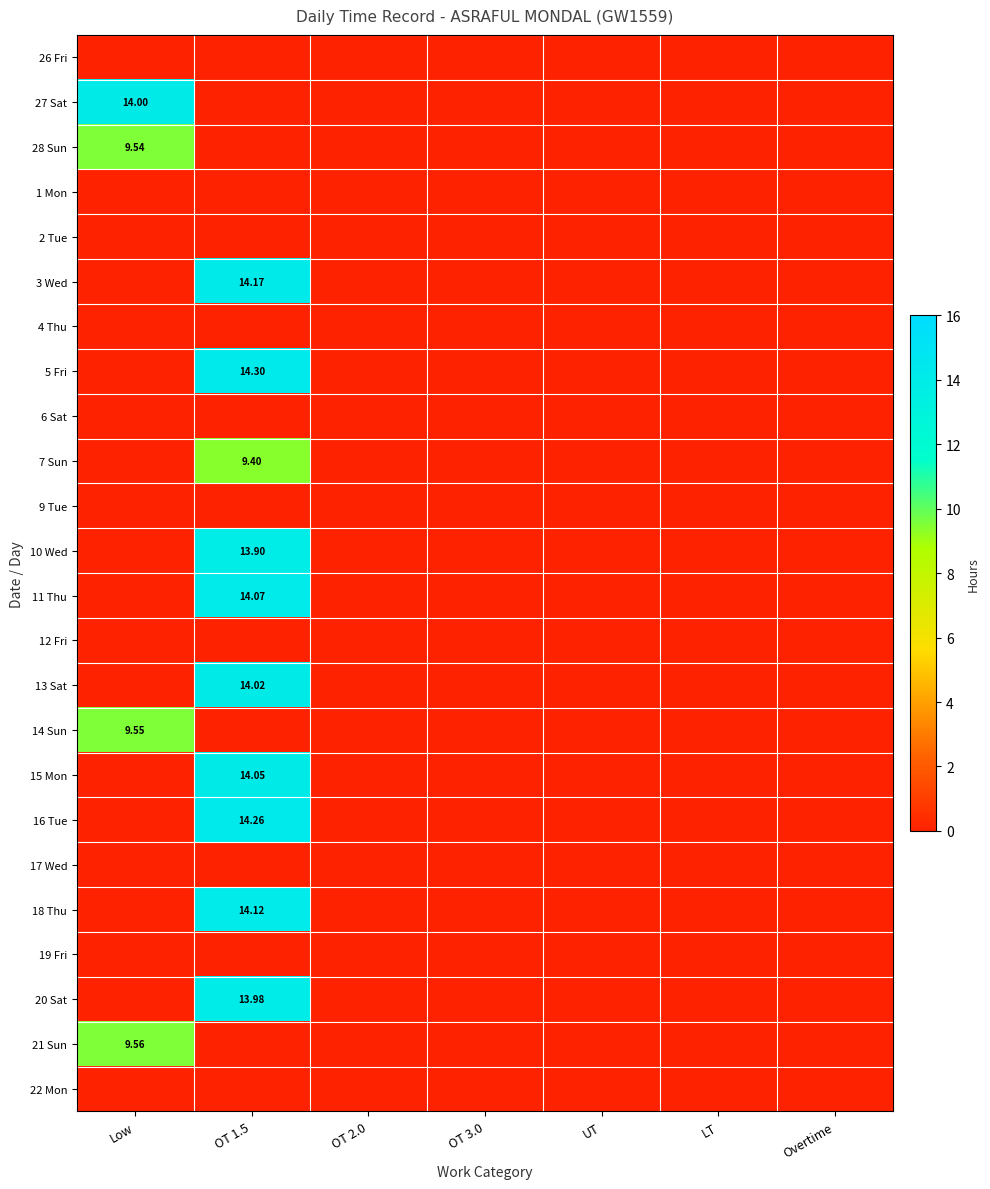

Count the number of data series in this chart.

24